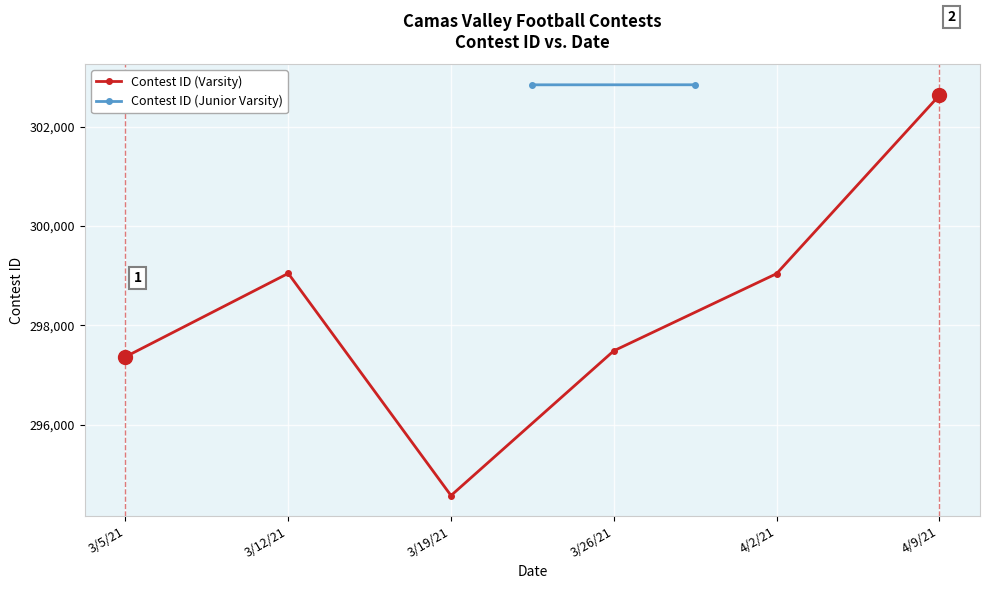

Rank the categories by value from highest to lowest.

4/9/21, 3/12/21, 4/2/21, 3/26/21, 3/5/21, 3/19/21